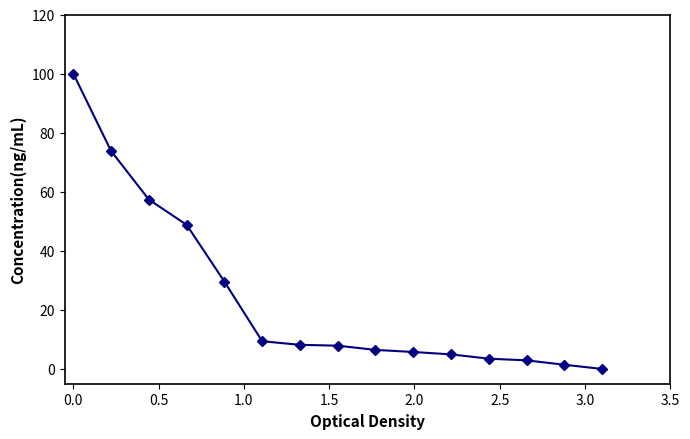

What is the sum of all values?

359.9